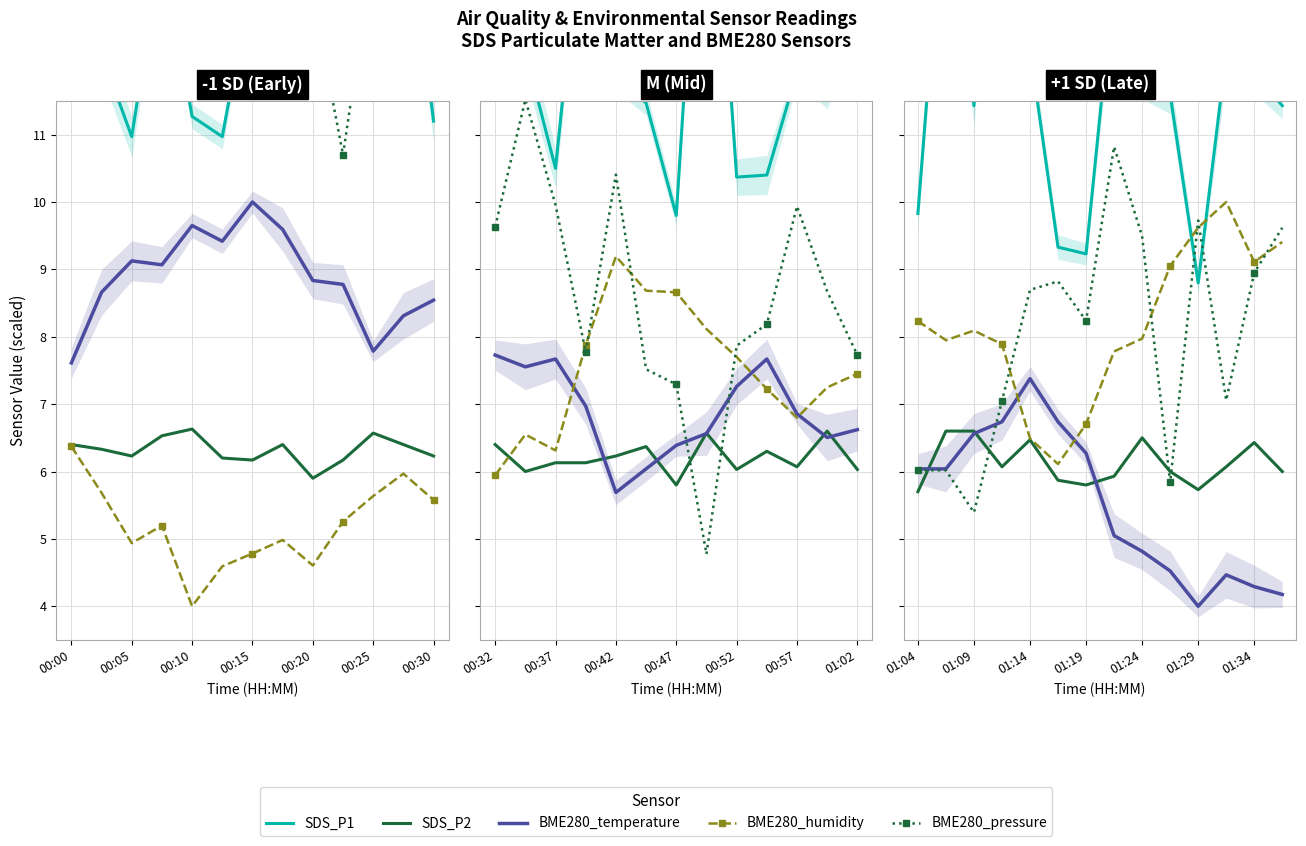

Rank the series at 01:19 from highest to lowest value.

SDS_P1, BME280_pressure, BME280_humidity, BME280_temperature, SDS_P2